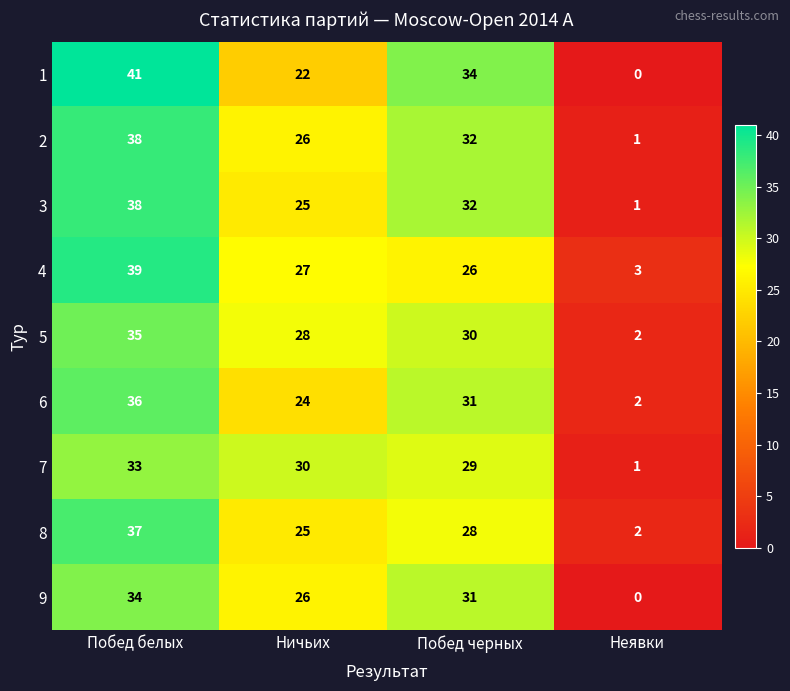

Where does the 3 series first go above 32?

Побед белых